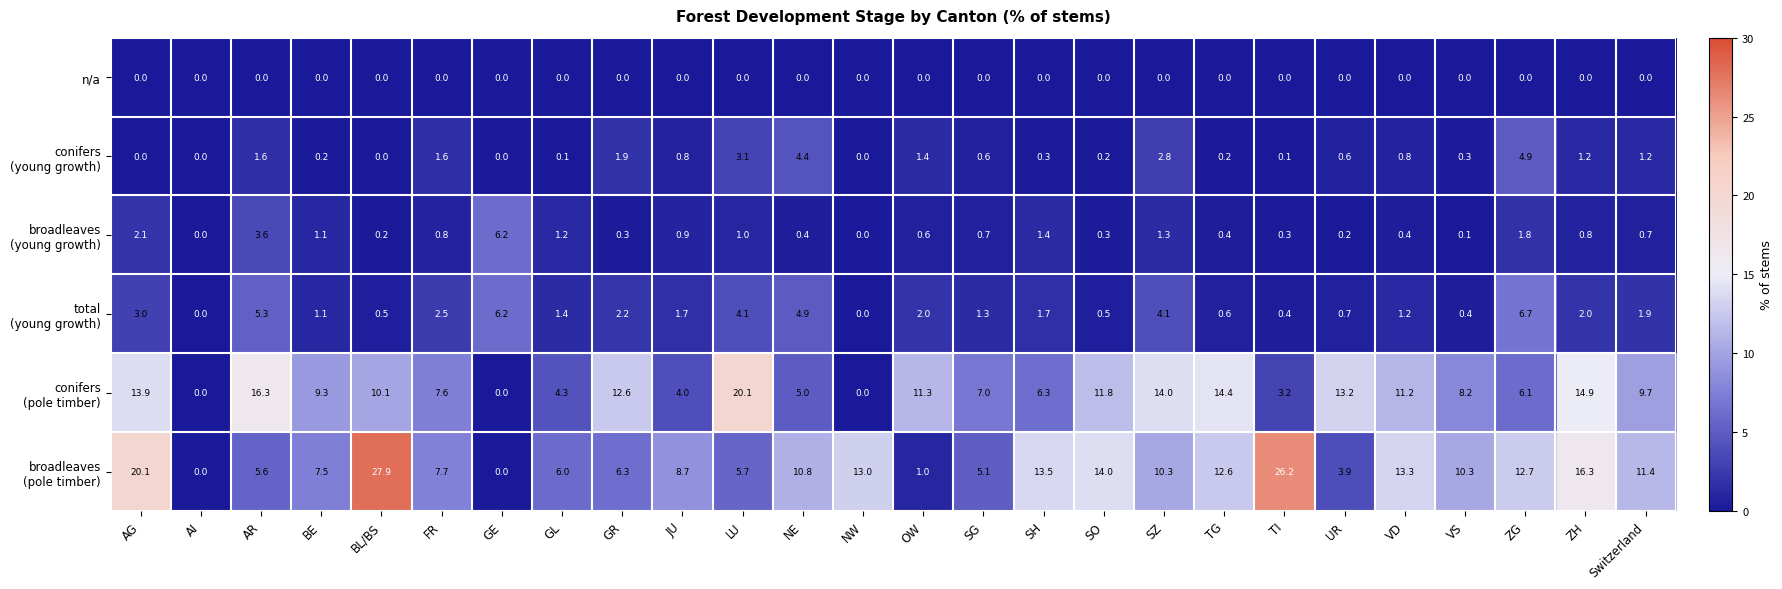

How many data points does each series have?

26